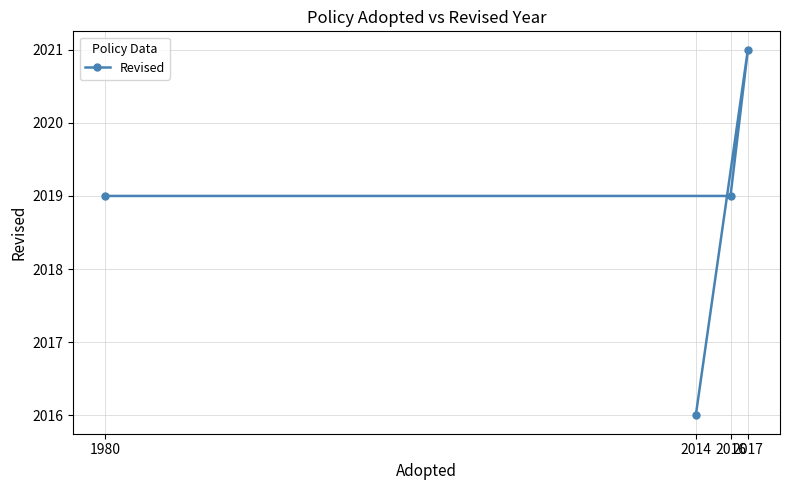

Reading right to left, transcribe all the data shown in this chart.

2017=2021	2016=2019	2014=2016	1980=2019